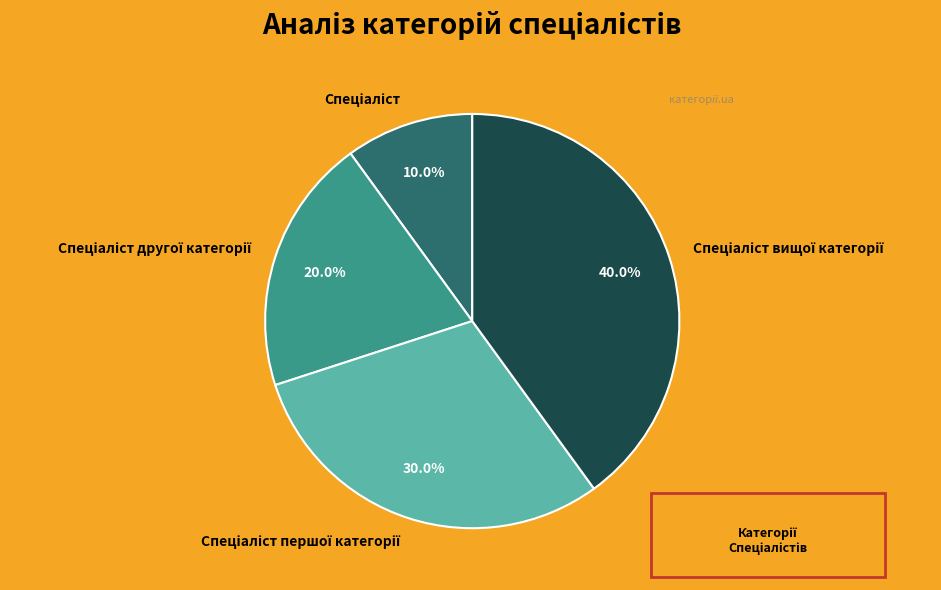

Does any single category account for the majority?

No